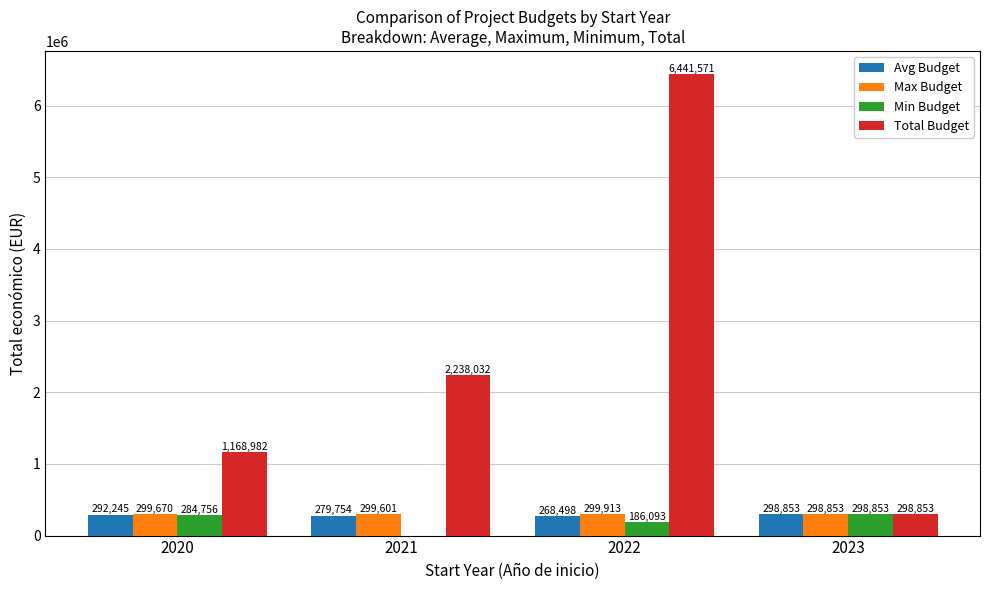

Are the bars grouped side by side (vs. stacked)?

Yes